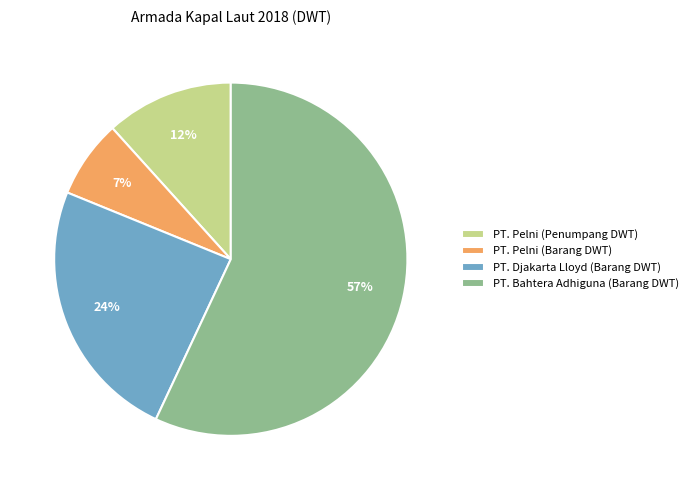

How many slices are in this pie chart?

4